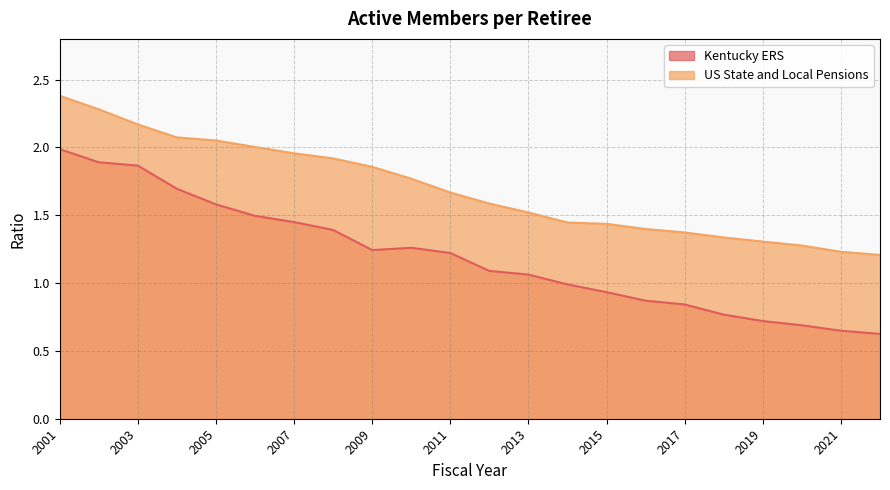

How many data points does each series have?

22